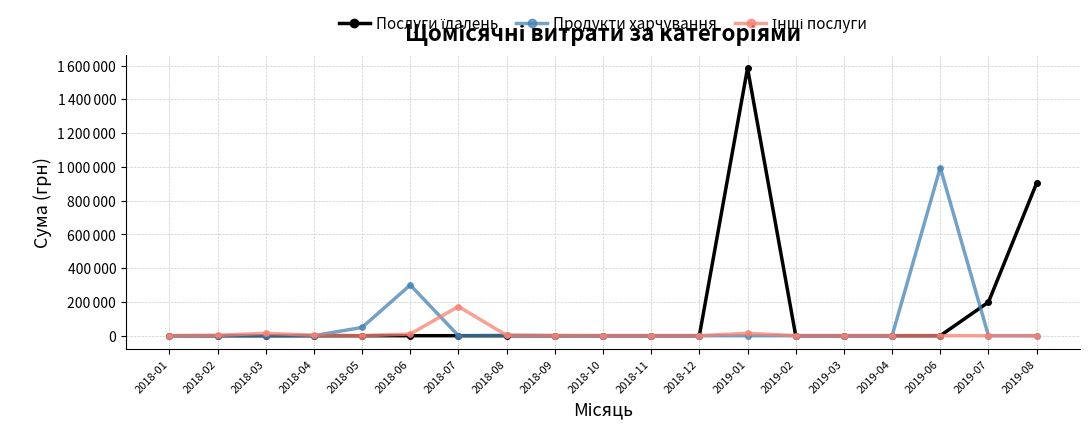

At which label does Продукти харчування reach its peak?

2019-06